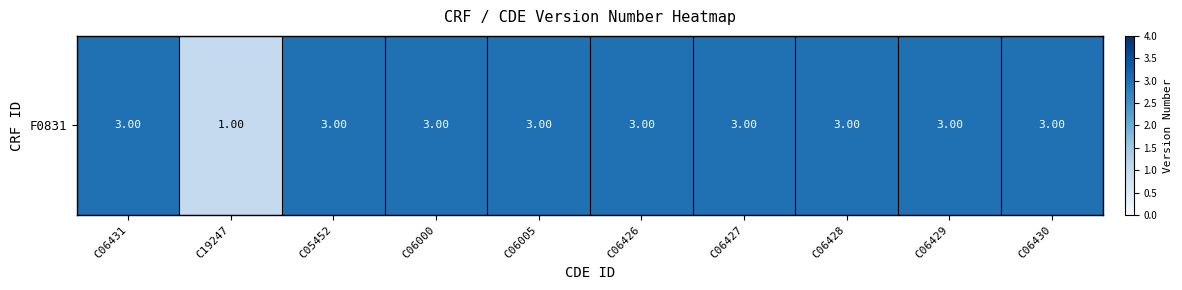

Read the value at C06428.

3